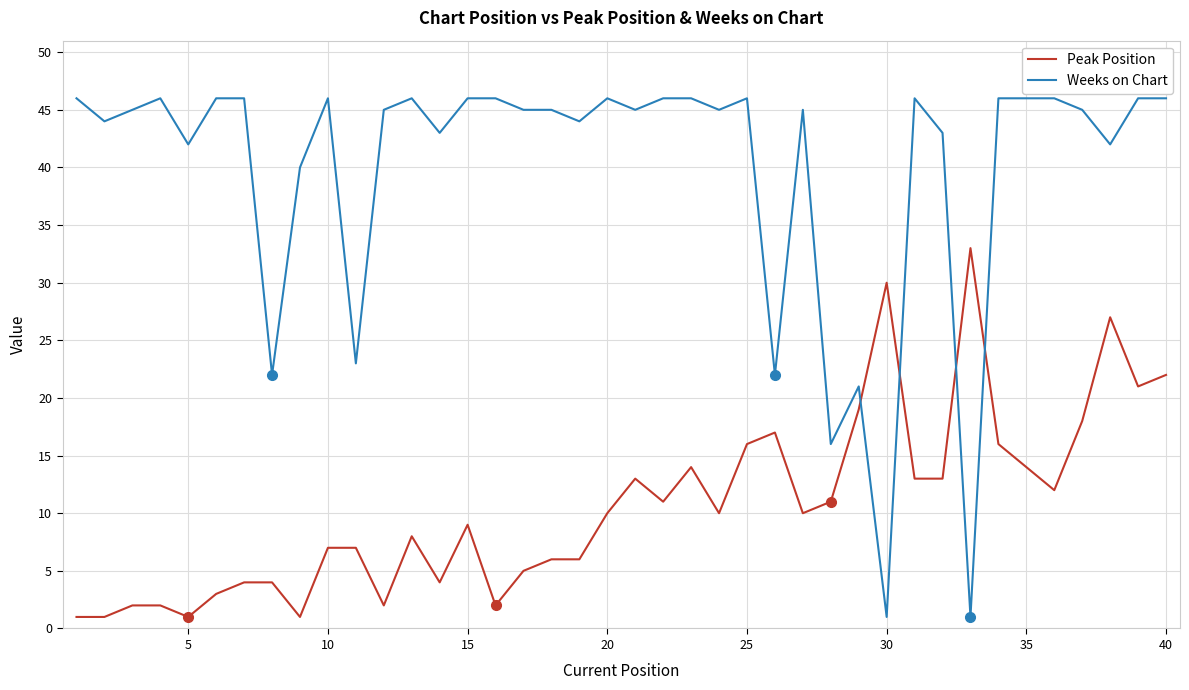

True or false: Weeks on Chart and Peak Position intersect in this chart.

True